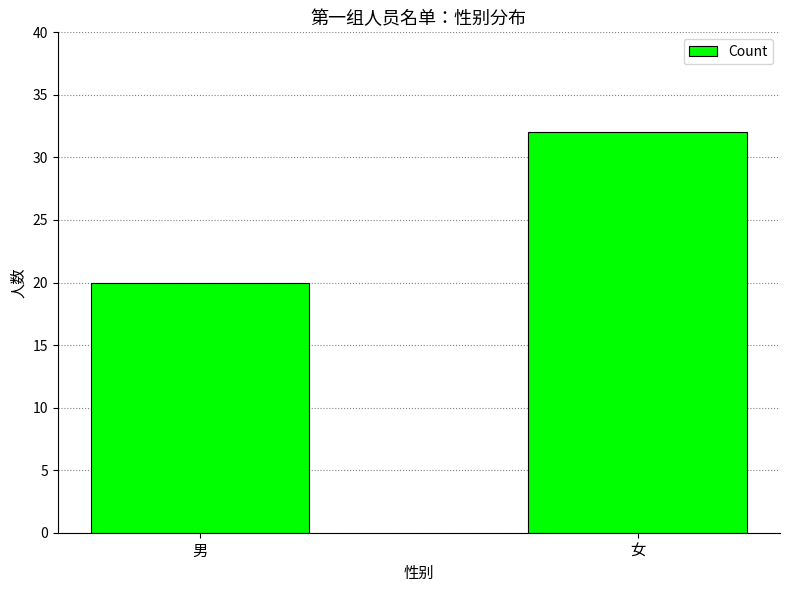

Count the number of data series in this chart.

1